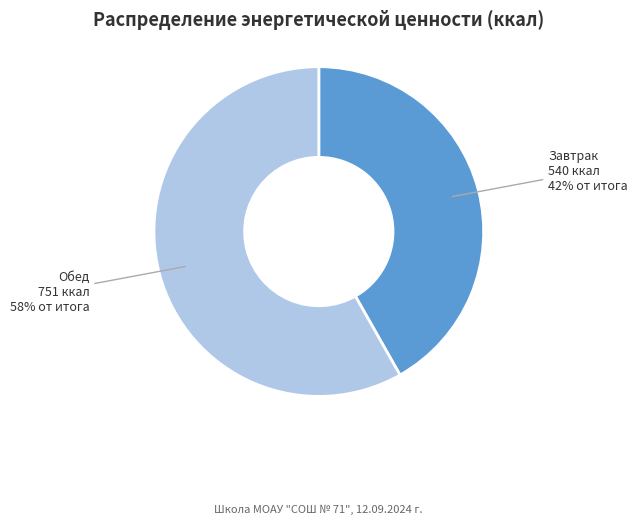

To the nearest percent, what is the combined percentage of Завтрак and Обед?

100%